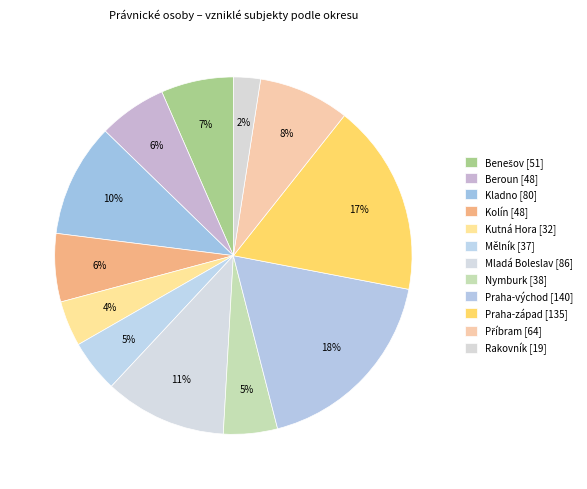

To the nearest percent, what percentage of the pie is Mladá Boleslav?

11%